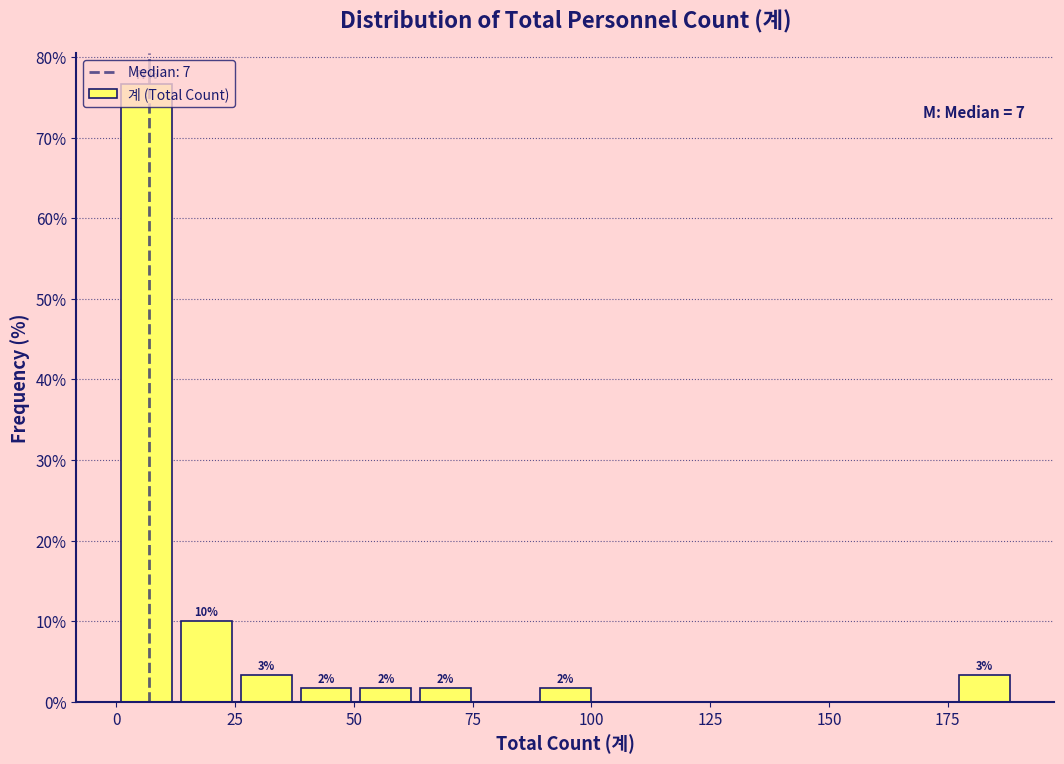

Read against the x-axis, roughly where is the centre of the tallest bar?

5